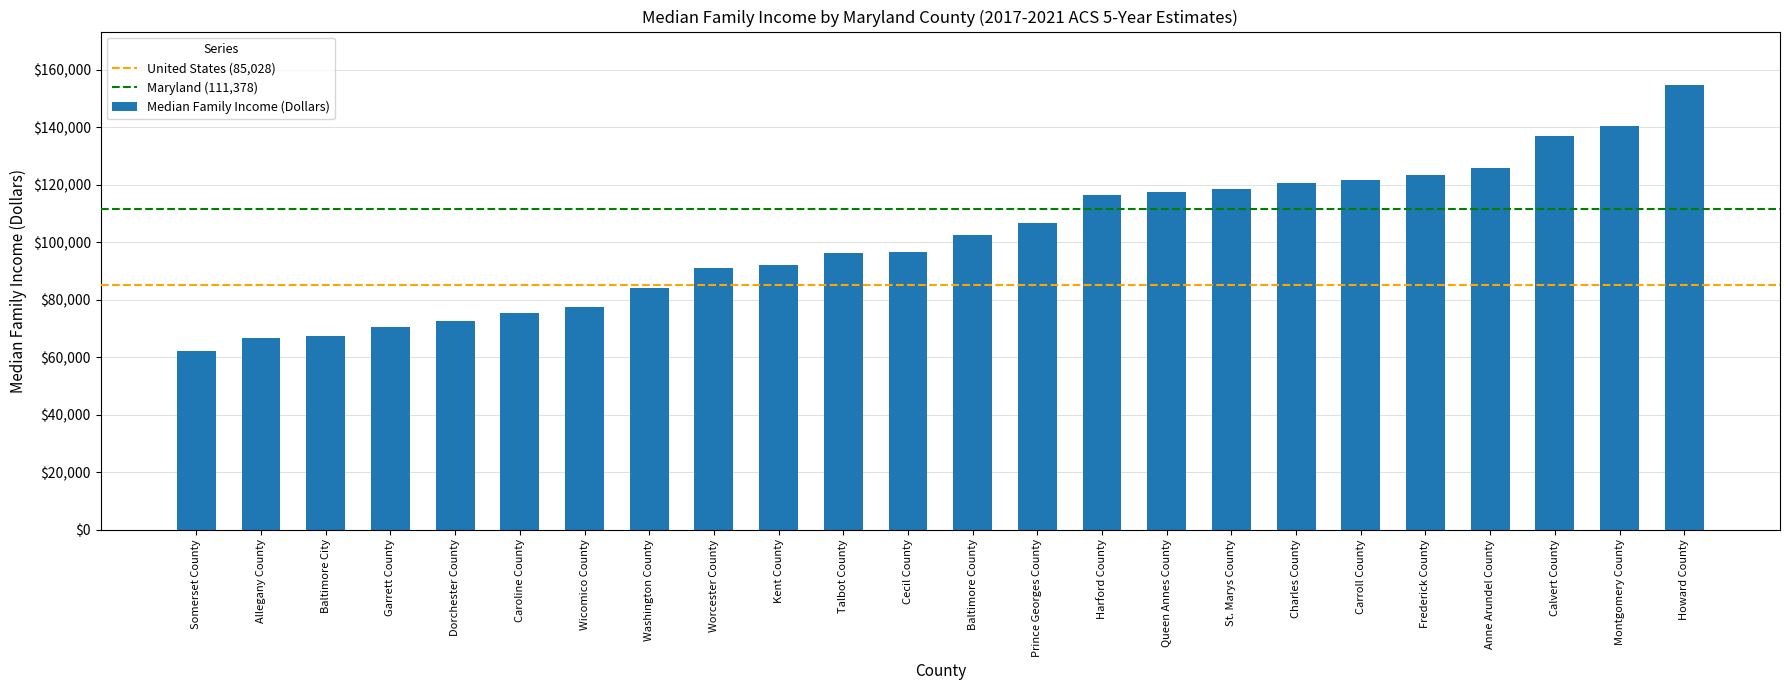

Which category has the lowest value across all series?

Somerset County